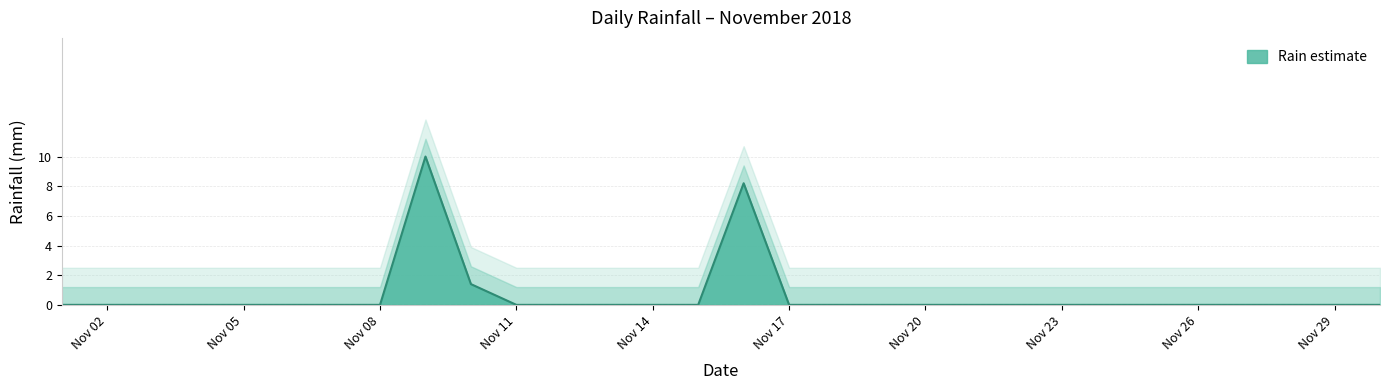

What is the maximum value shown in the chart?

10.0